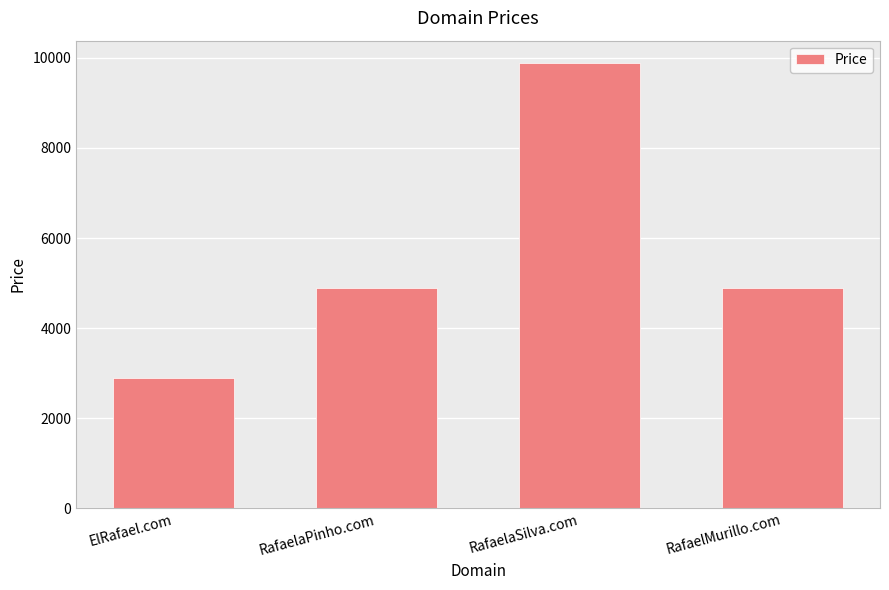

What is the label of the 4th bar from the left?

RafaelMurillo.com